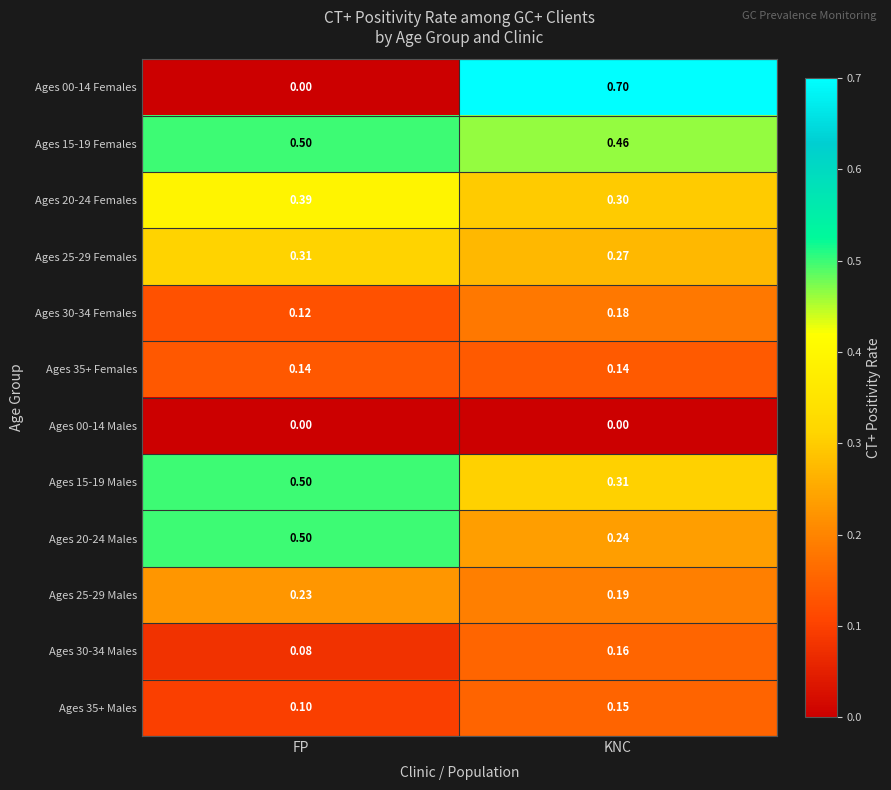

Where is Ages 25-29 Females nearest to the value 0?

KNC